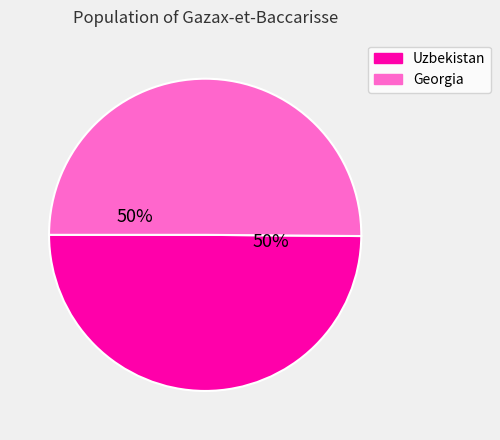

To the nearest percent, what is the combined percentage of Uzbekistan and Georgia?

100%